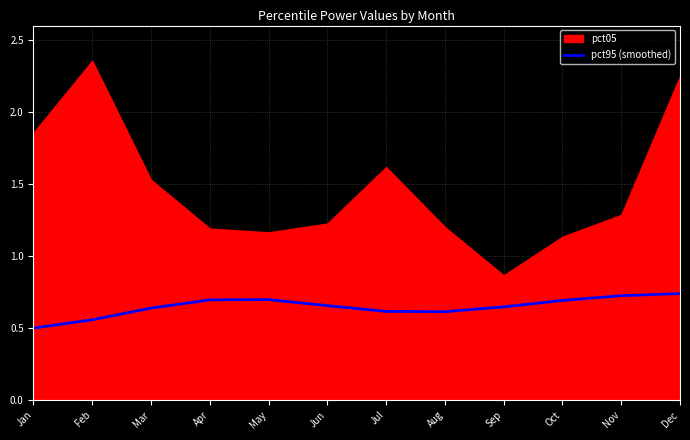

Is it true that pct95 (smoothed) equals 0.6 at Jul?

True